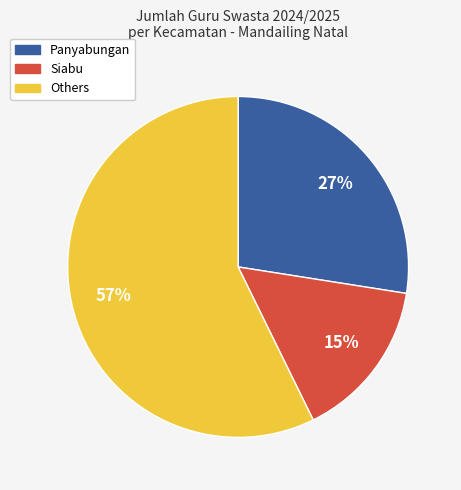

Is there any slice that represents more than half of the pie?

Yes